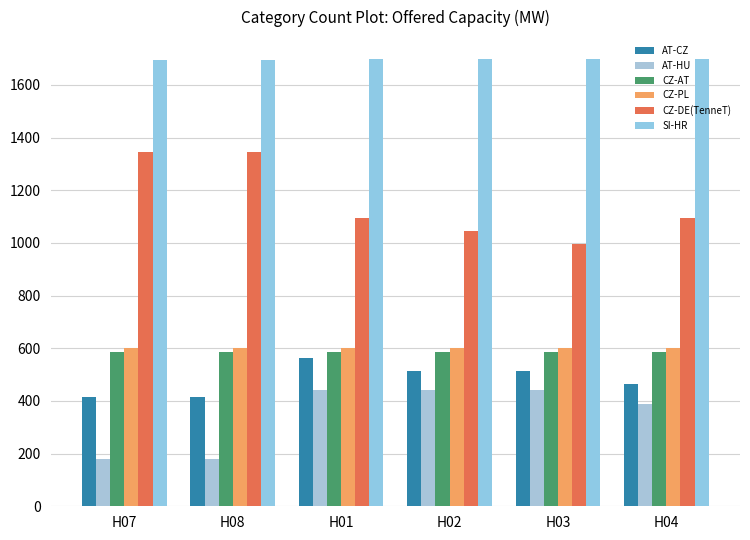

Is the value of SI-HR at H03 greater than the value of CZ-AT at H04?

Yes